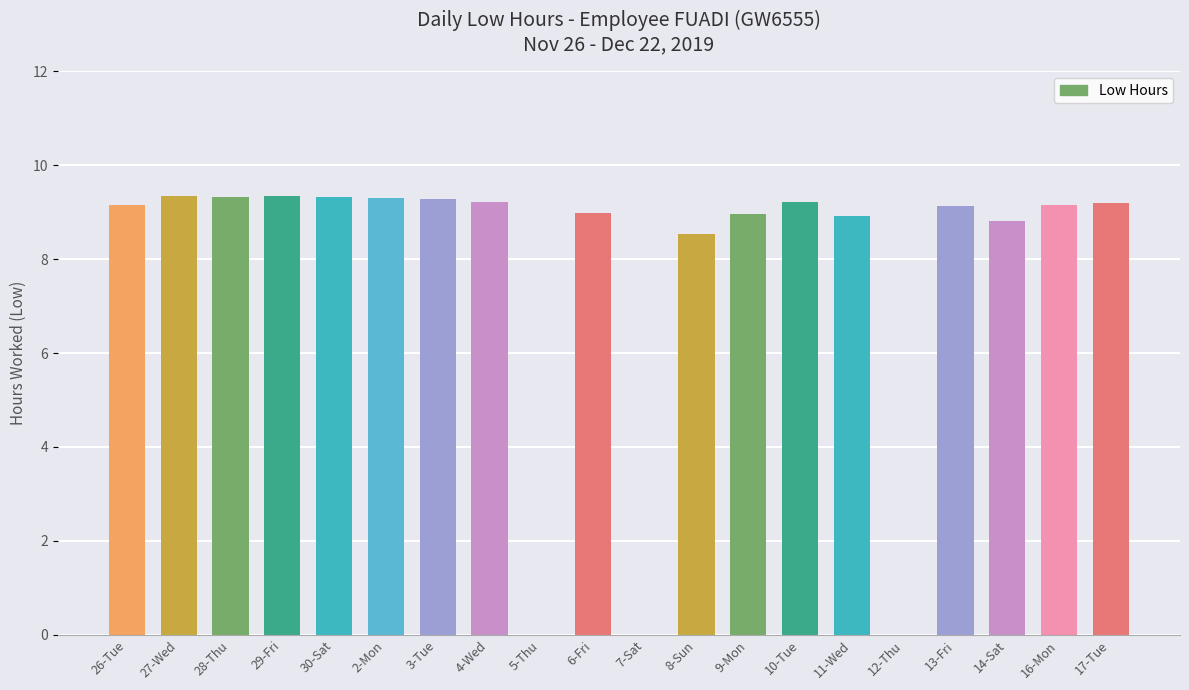

What is the sum of all values?

155.2